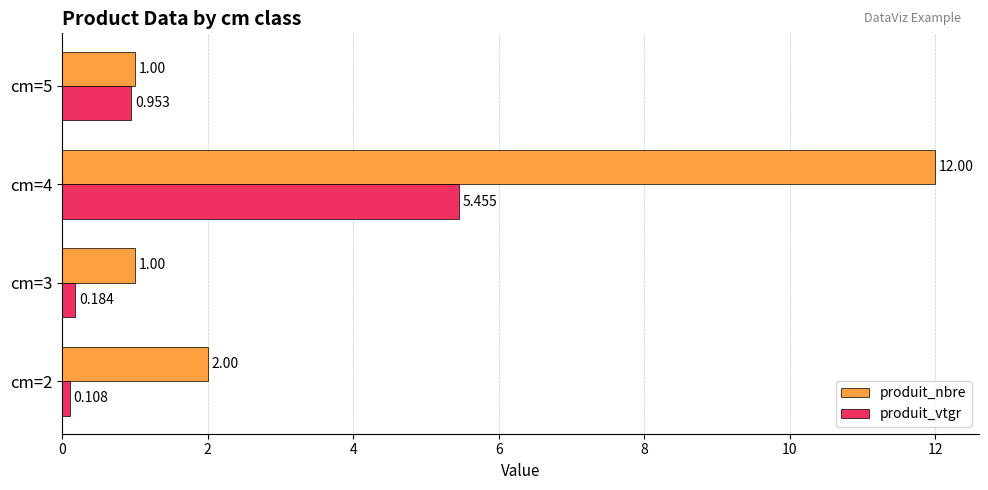

At which category is the sum across all series the highest?

cm=4